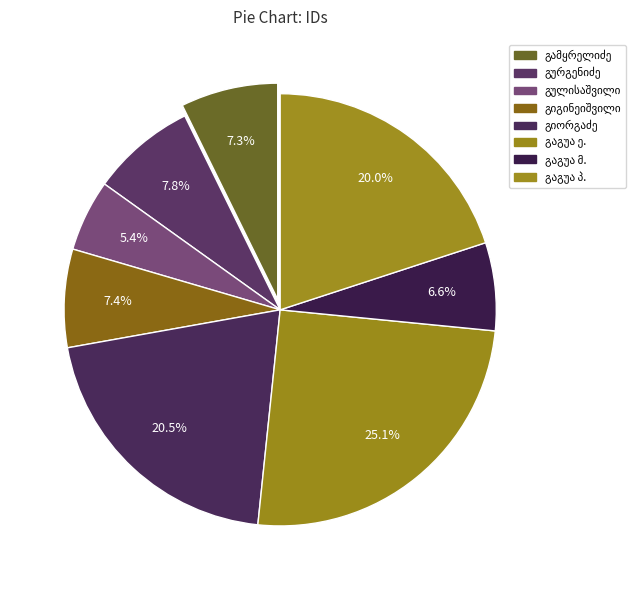

Which slice is the smallest?

იერემია დიმიტრის ძე გულისაშვილი